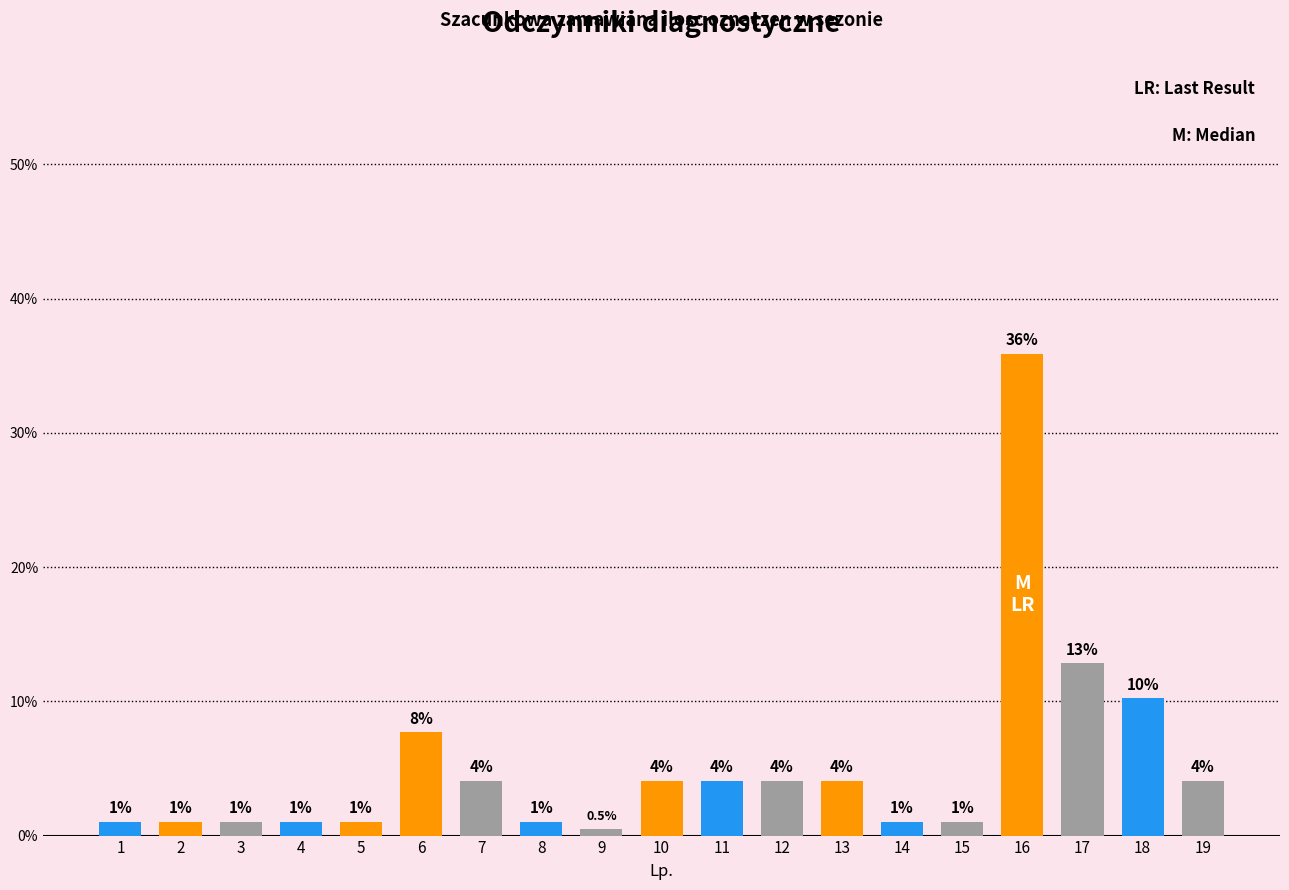

Reading left to right, what are all the values shown in this chart?

1.0	1.0	1.0	1.0	1.0	7.7	4.1	1.0	0.5	4.1	4.1	4.1	4.1	1.0	1.0	35.9	12.8	10.3	4.1